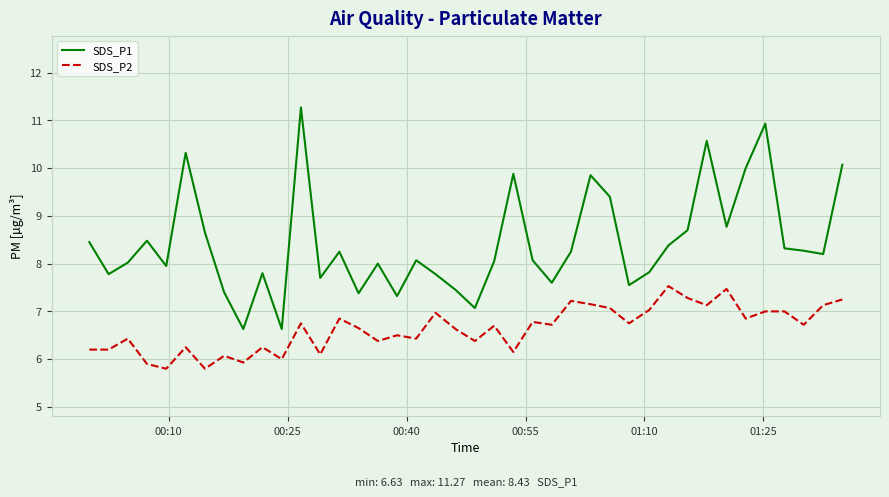

Rank the series by their average value, from lowest to highest.

SDS_P2, SDS_P1